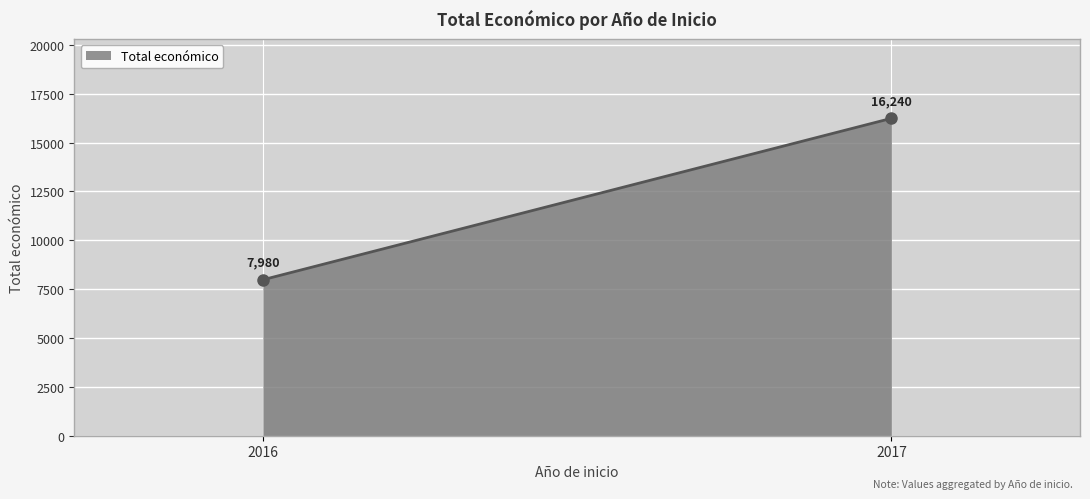

The chart shows a value of 1945 at 2017. True or false?

False